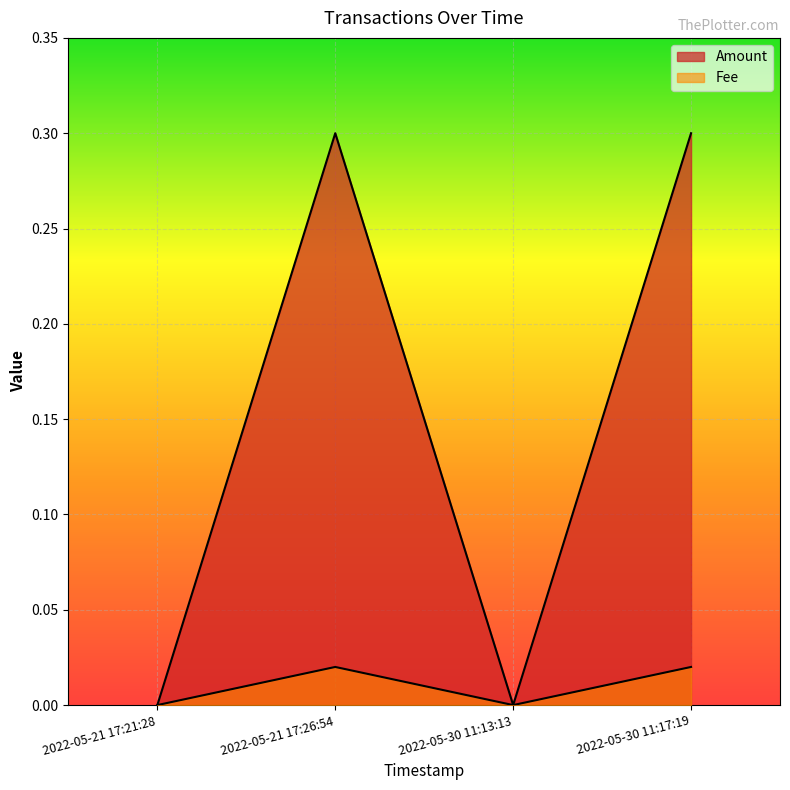

What position from the left is 2022-05-30 11:13:13?

3